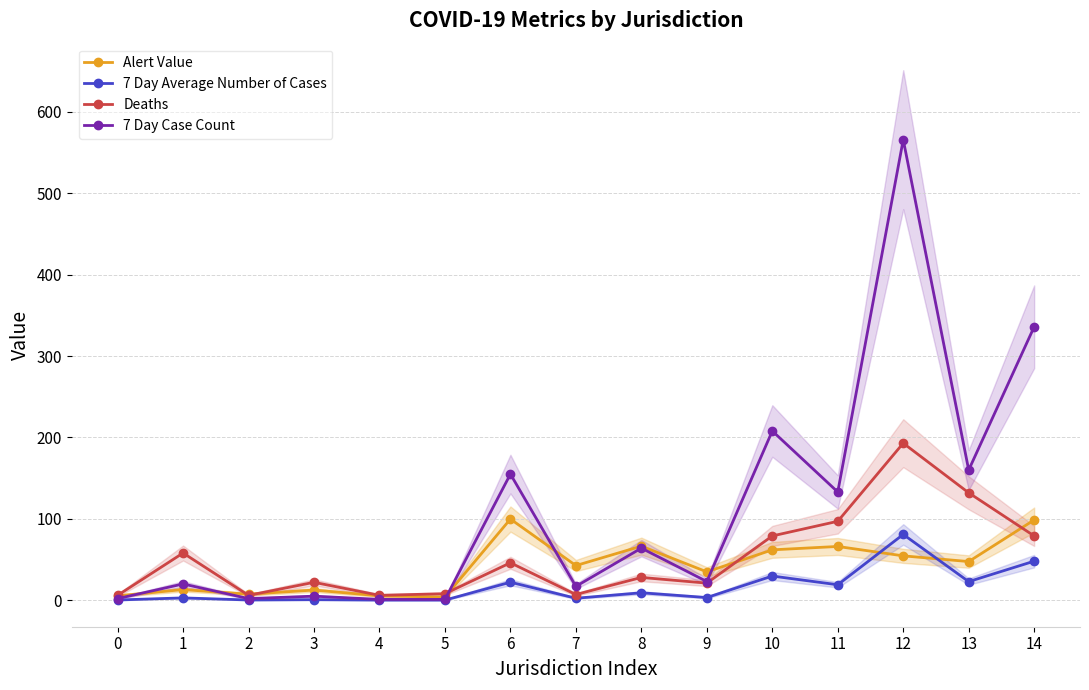

Which category has the highest value in the Alert Value series?

6